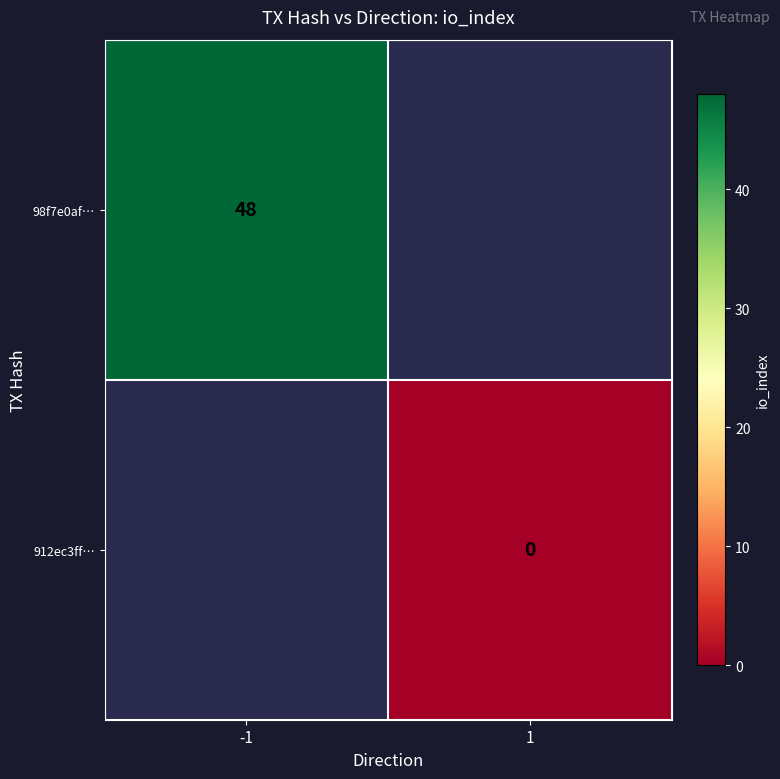

The value of 98f7e0af… at -1 is 15. True or false?

False